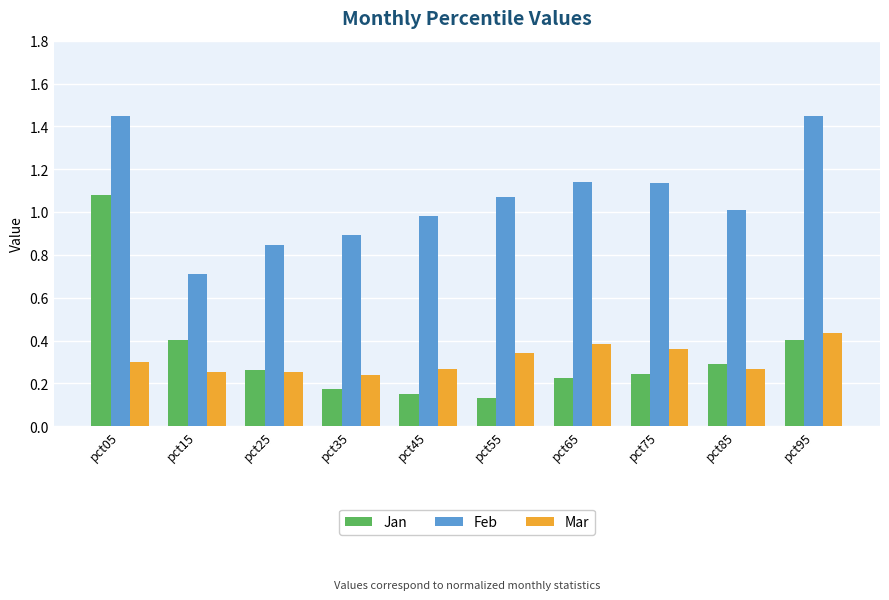

What is the minimum value for Feb?

0.7